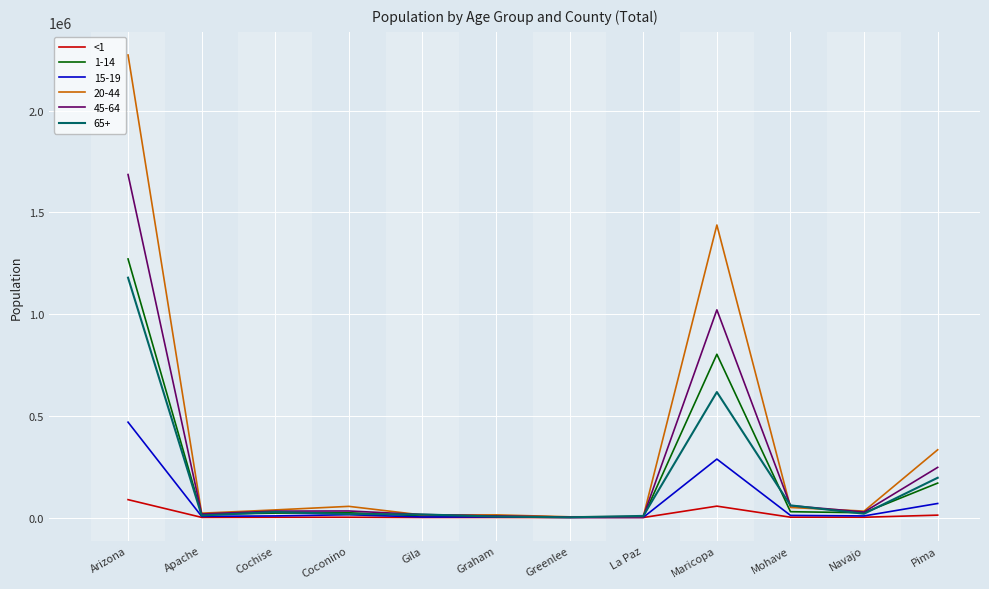

What is the total value across all series at Arizona?

6965897